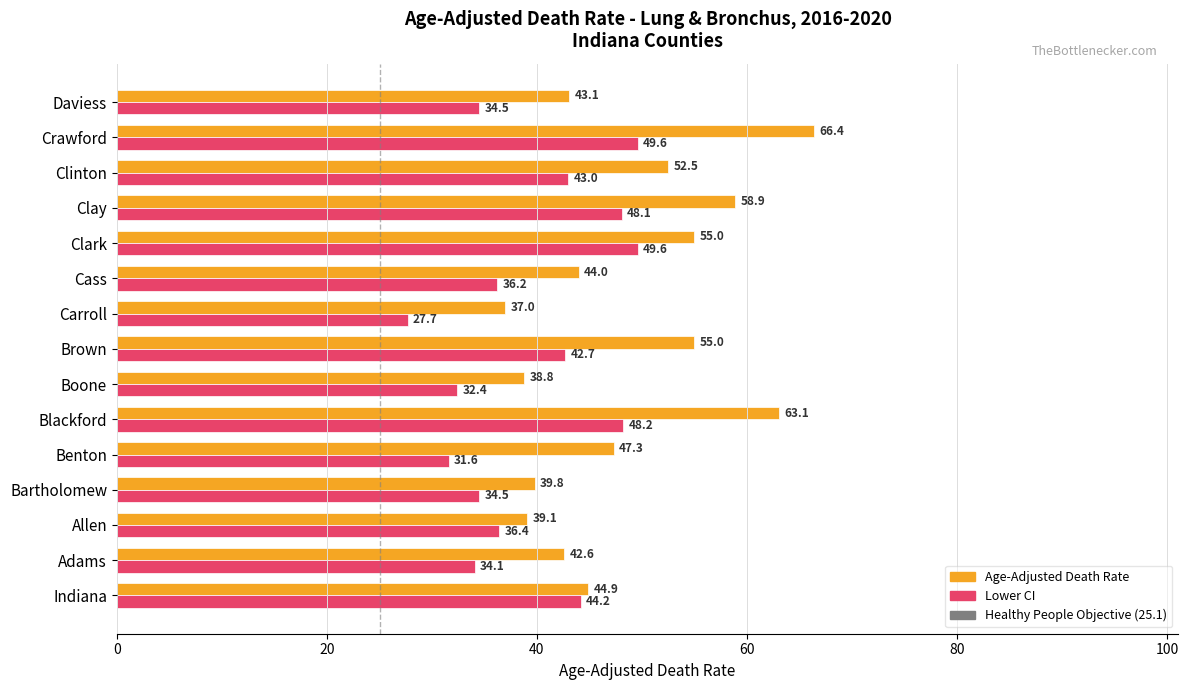

Which series has the largest total across all categories?

Age-Adjusted Death Rate